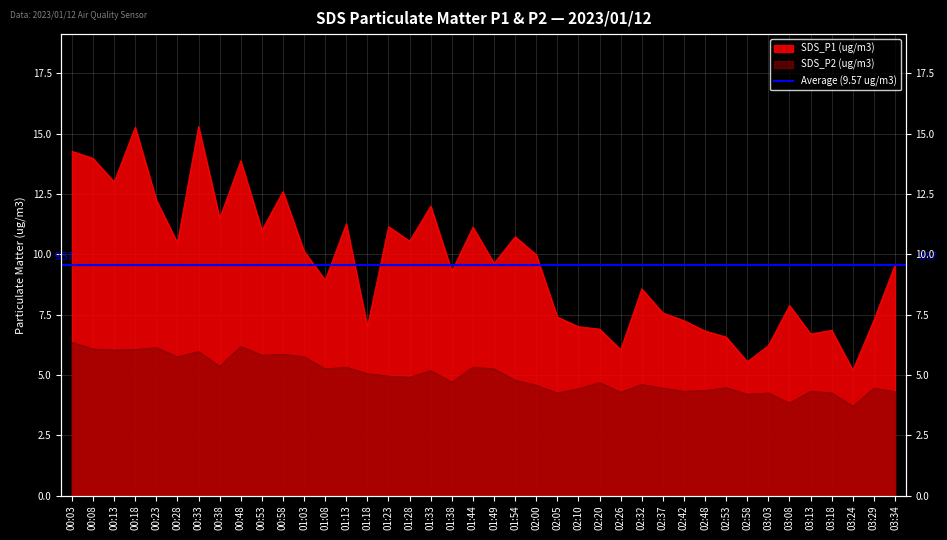

How many lines are shown in the chart?

2